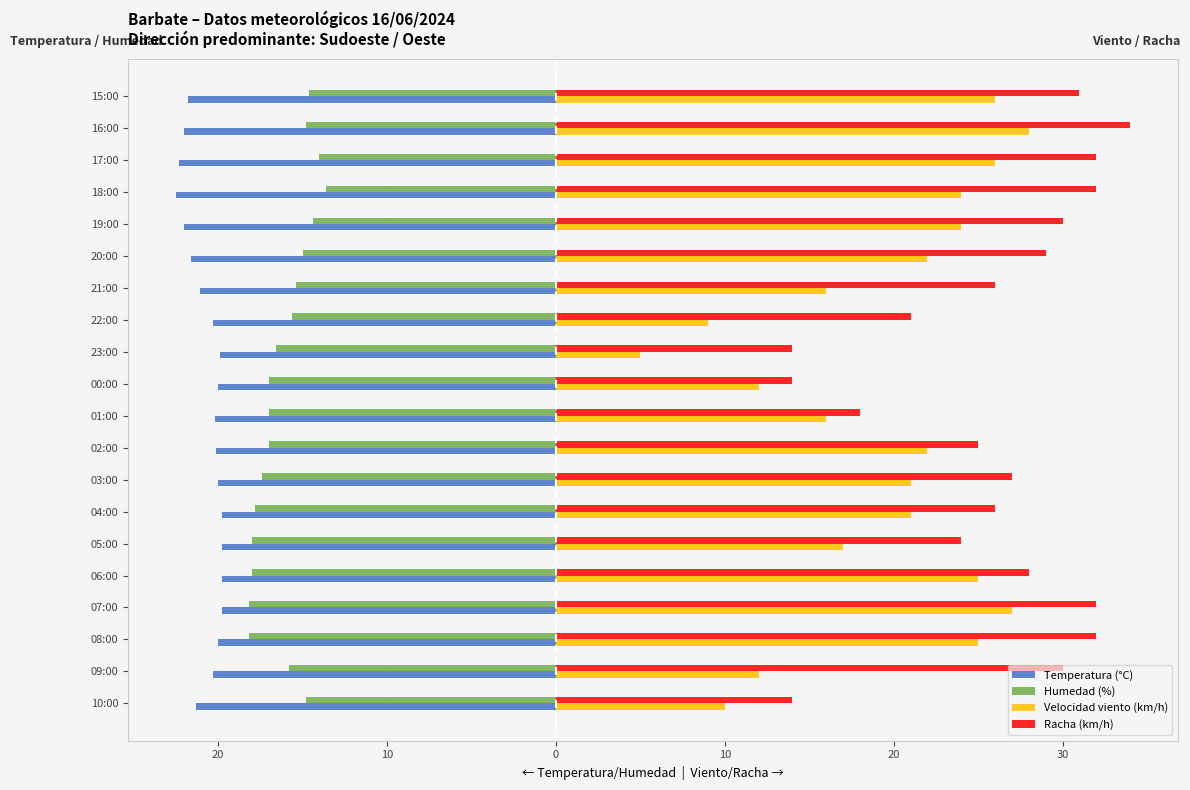

Reading right to left, what are all the values shown in this chart?

Temperatura (°C): -21.8	-22.0	-22.3	-22.5	-22.0	-21.6	-21.1	-20.3	-19.9	-20.0	-20.2	-20.1	-20.0	-19.8	-19.8	-19.8	-19.8	-20.0	-20.3	-21.3
Humedad (%): -14.6	-14.8	-14.0	-13.6	-14.4	-15.0	-15.4	-15.6	-16.6	-17.0	-17.0	-17.0	-17.4	-17.8	-18.0	-18.0	-18.2	-18.2	-15.8	-14.8
Velocidad viento (km/h): 26.0	28.0	26.0	24.0	24.0	22.0	16.0	9.0	5.0	12.0	16.0	22.0	21.0	21.0	17.0	25.0	27.0	25.0	12.0	10.0
Racha (km/h): 31.0	34.0	32.0	32.0	30.0	29.0	26.0	21.0	14.0	14.0	18.0	25.0	27.0	26.0	24.0	28.0	32.0	32.0	30.0	14.0